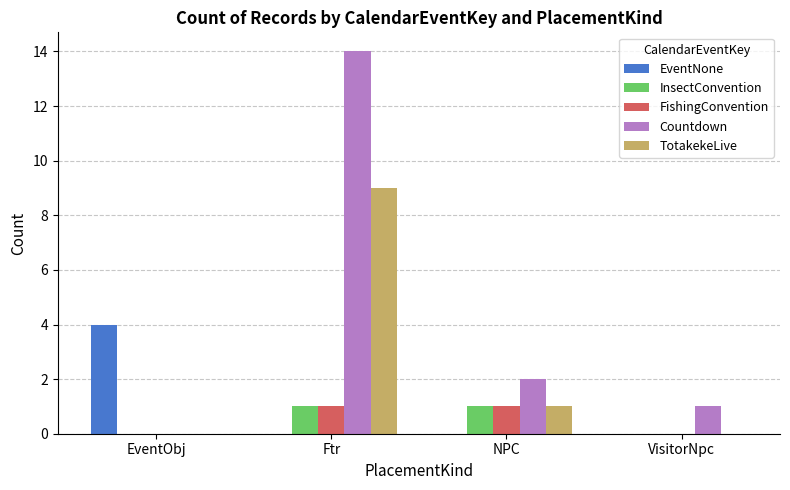

Is it true that InsectConvention equals -1 at VisitorNpc?

False